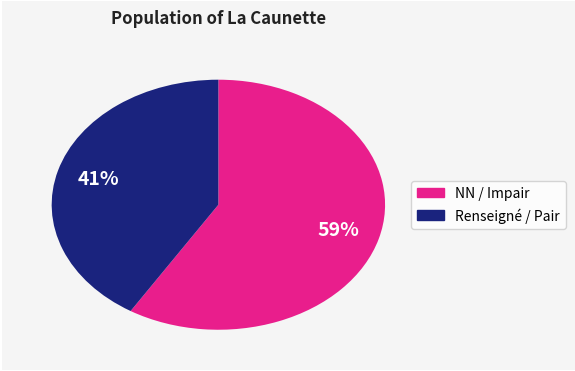

To the nearest percent, what is the average slice percentage?

50%